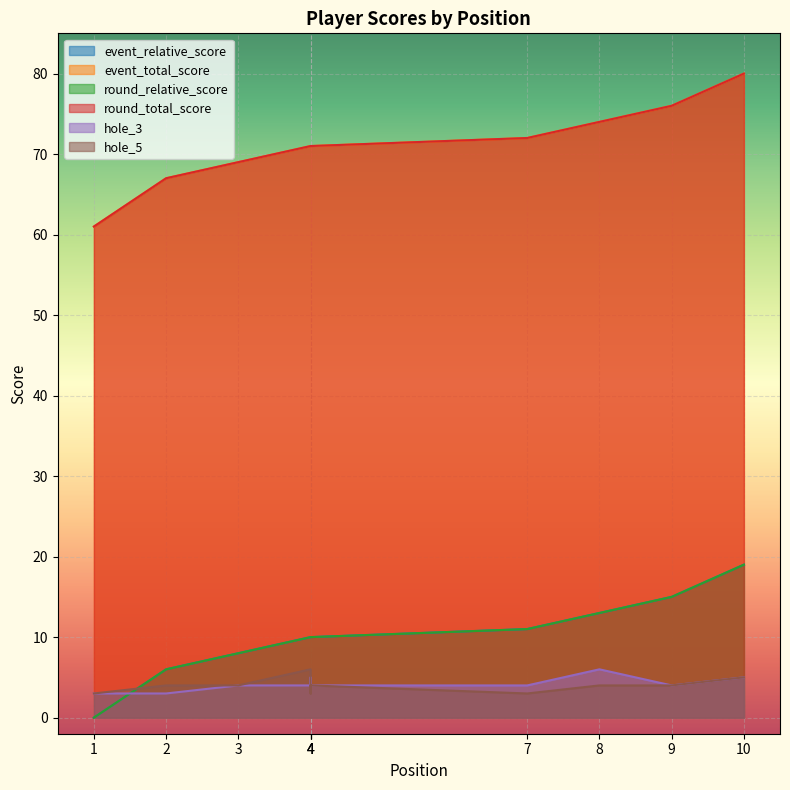

What is the total value across all series at 4?

172